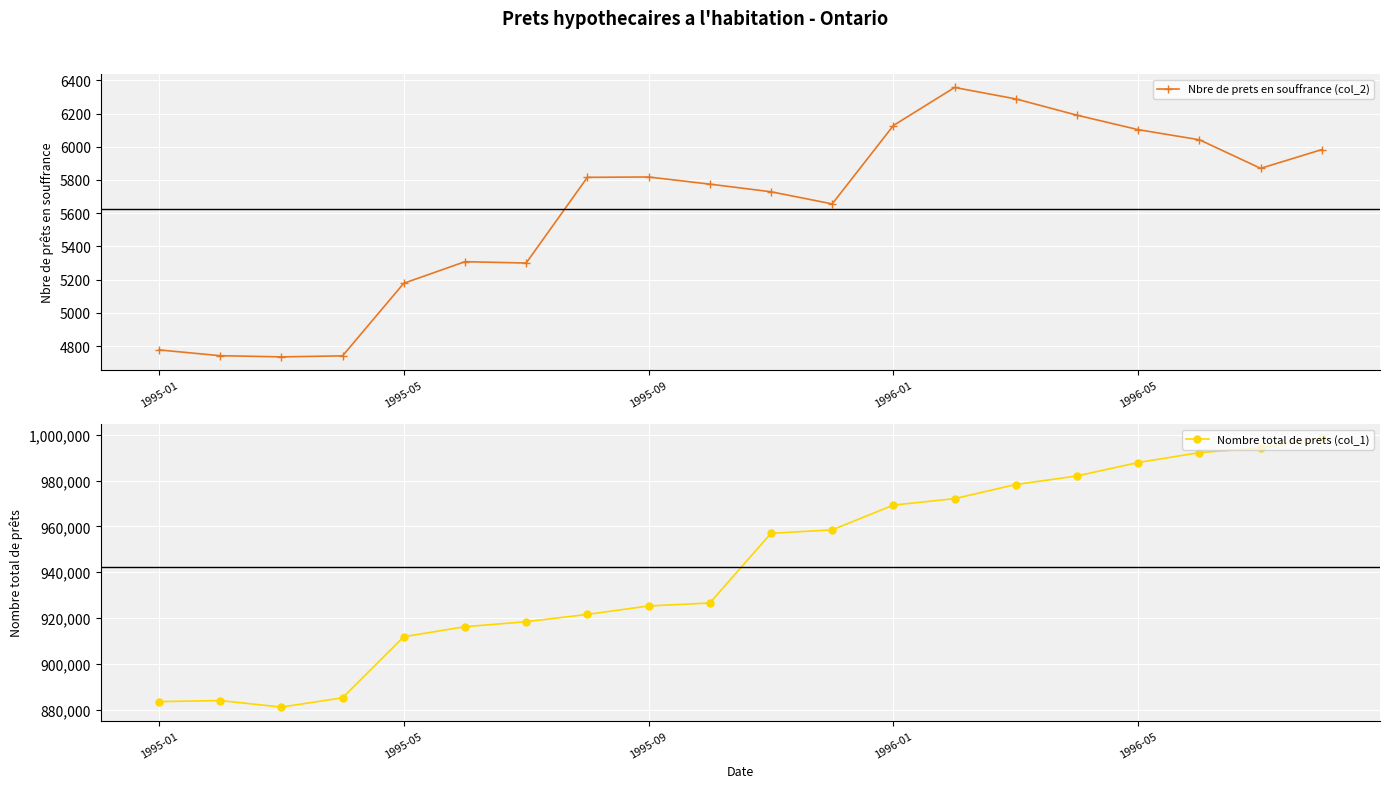

True or false: Nbre de prets en souffrance (col_2) and Nombre total de prets (col_1) cross at least once.

False